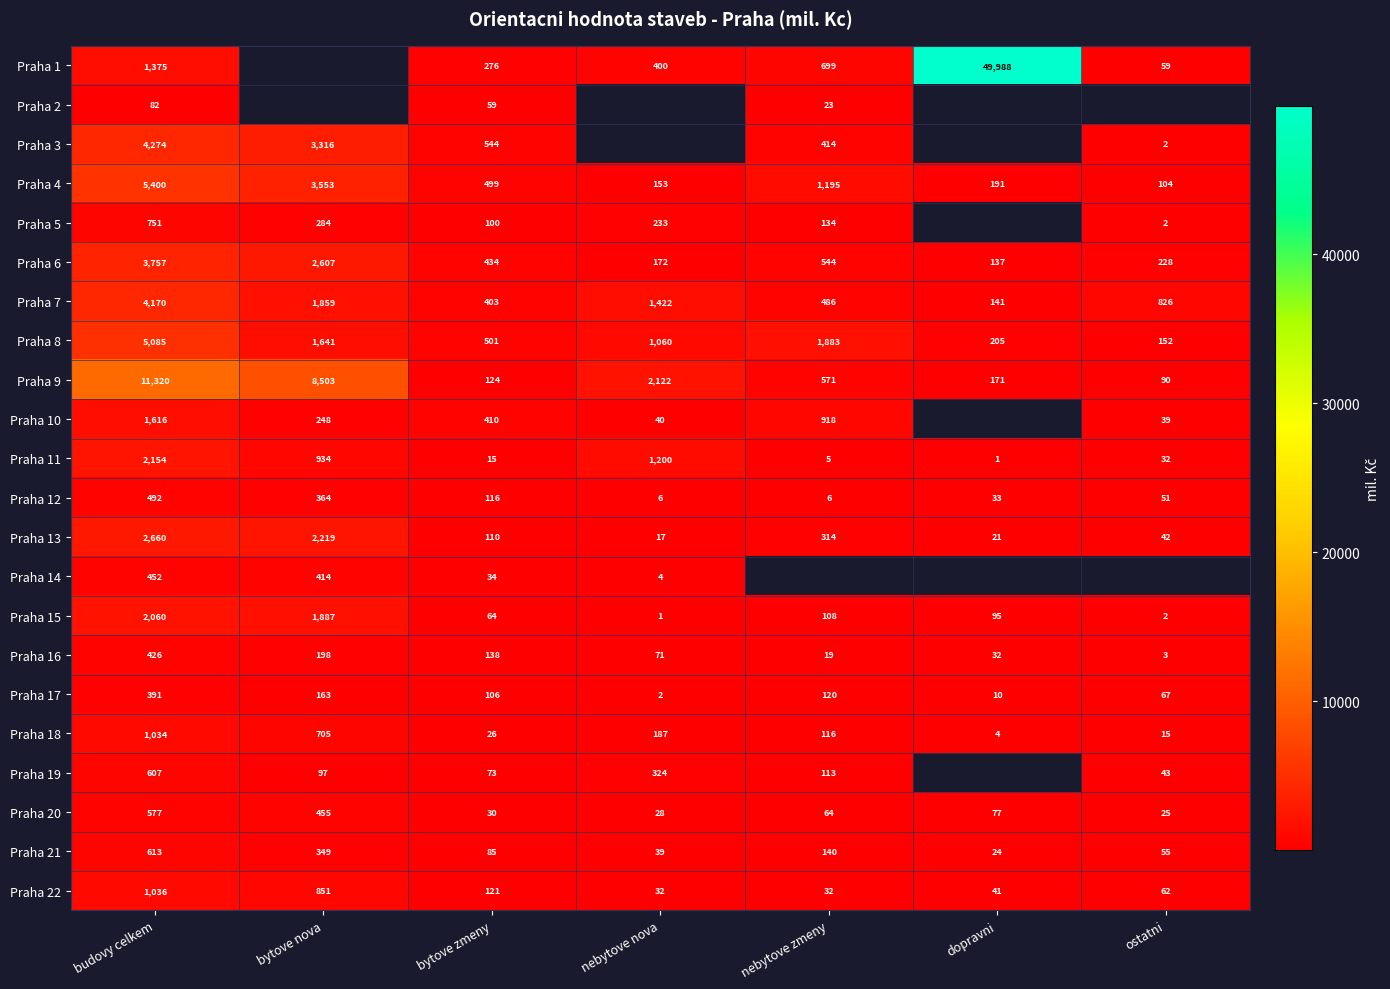

List the labels in order of Praha 11 value, smallest first.

dopravni, nebytove zmeny, bytove zmeny, ostatni, bytove nova, nebytove nova, budovy celkem